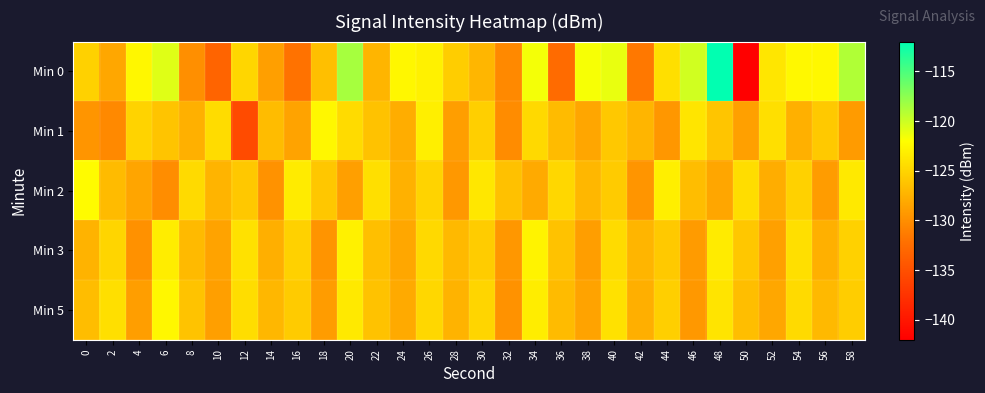

At which category is the sum across all series the highest?

48